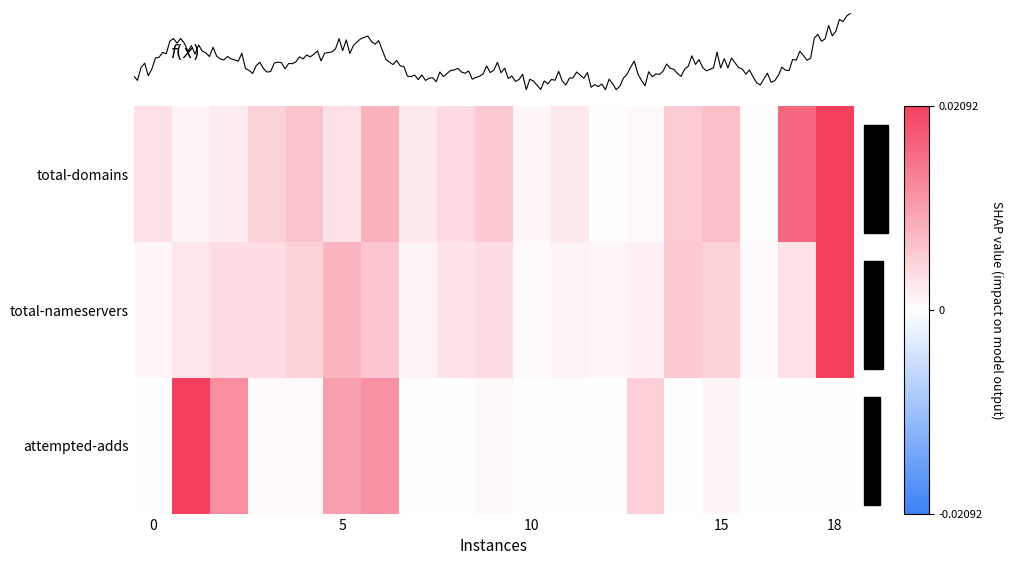

Count the number of categories in the chart.

19